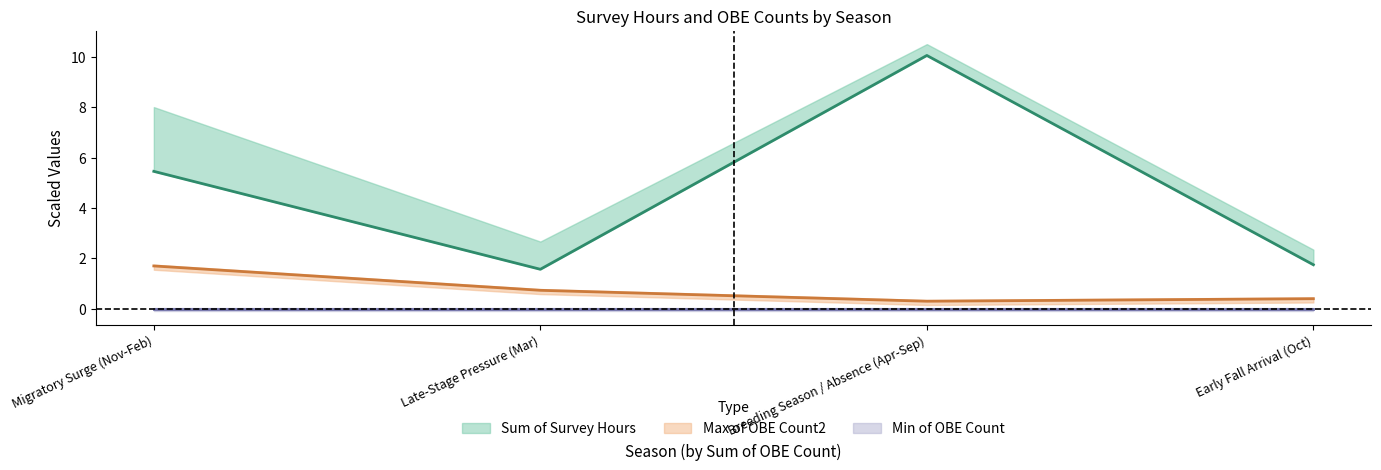

Is the value of Sum of Survey Hours at Migratory Surge (Nov-Feb) greater than the value of Max of OBE Count2 at Late-Stage Pressure (Mar)?

Yes